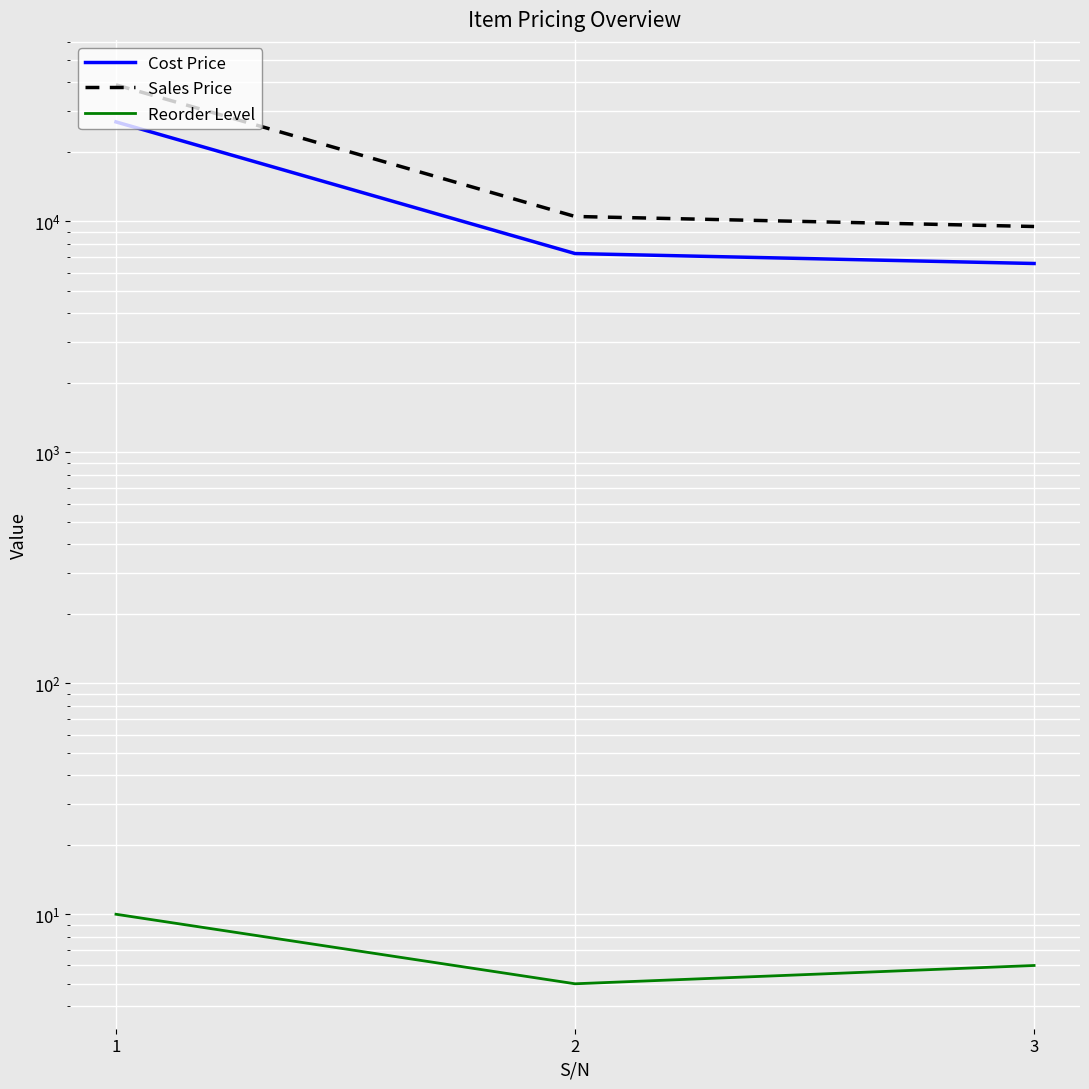

What is the difference between the maximum and minimum values in the Cost Price series?

20381.4